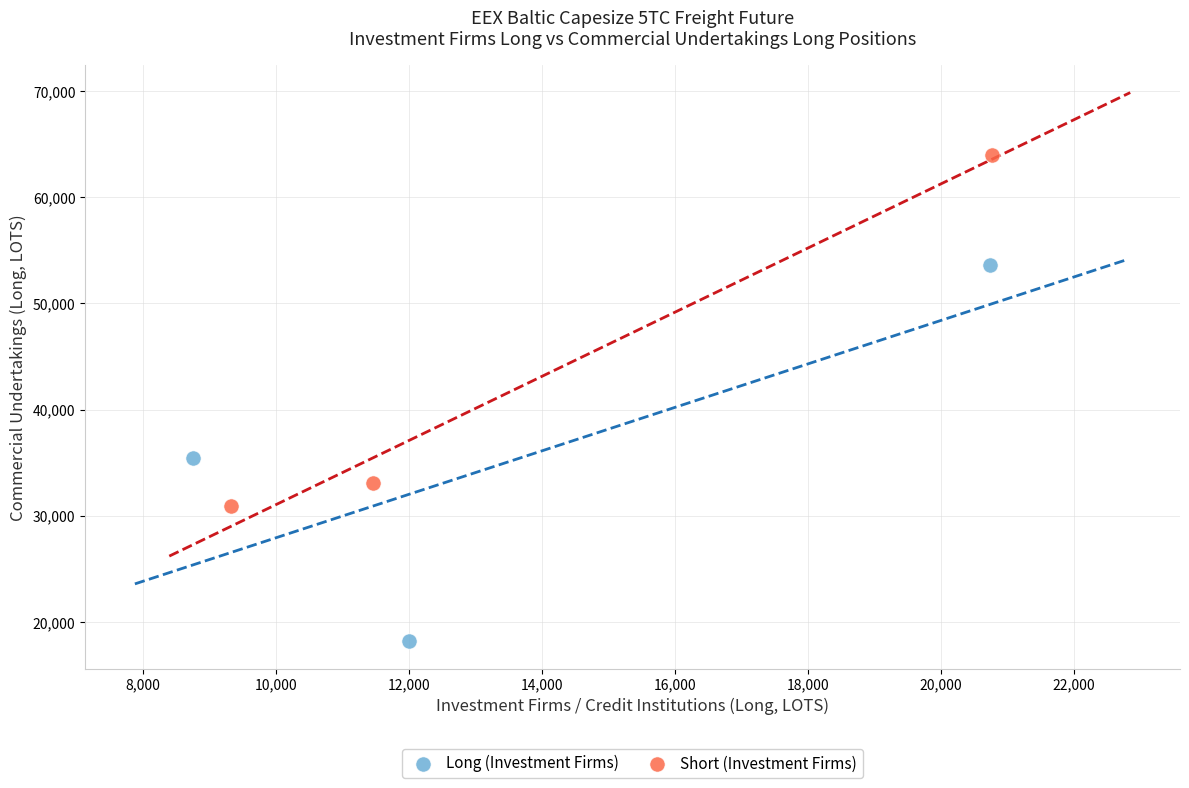

Which series contains the lowest Y value?

Long (Investment Firms)